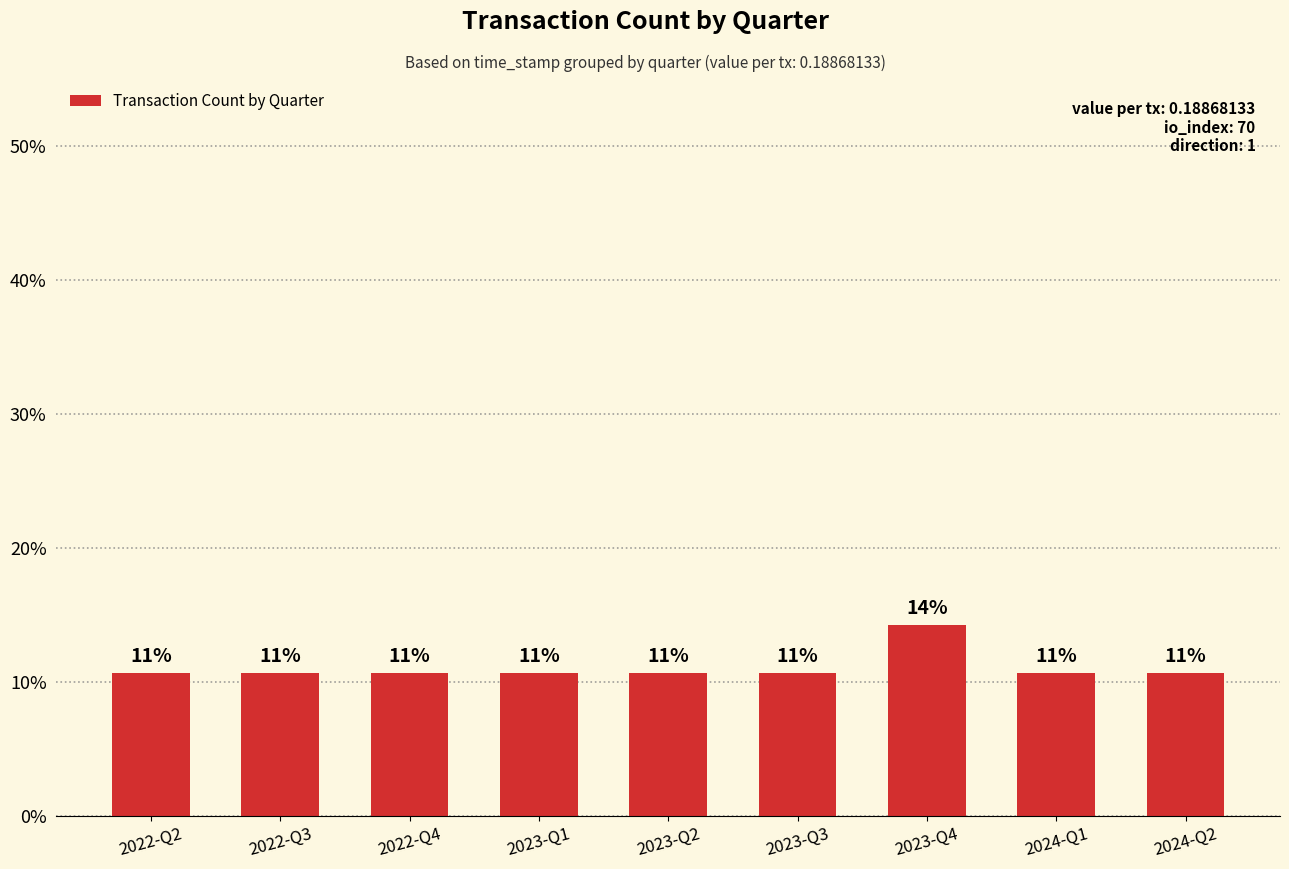

Reading left to right, transcribe all the data shown in this chart.

2022-Q2=10.7	2022-Q3=10.7	2022-Q4=10.7	2023-Q1=10.7	2023-Q2=10.7	2023-Q3=10.7	2023-Q4=14.3	2024-Q1=10.7	2024-Q2=10.7